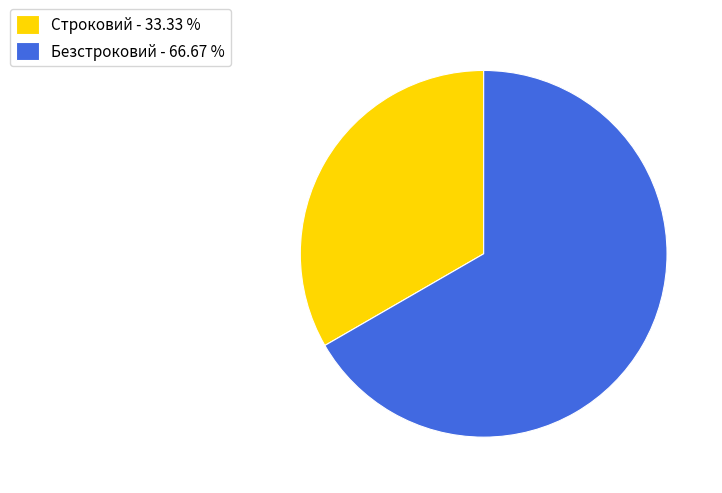

Do Строковий - 33.33 % and Безстроковий - 66.67 % together represent more than half of the pie?

Yes